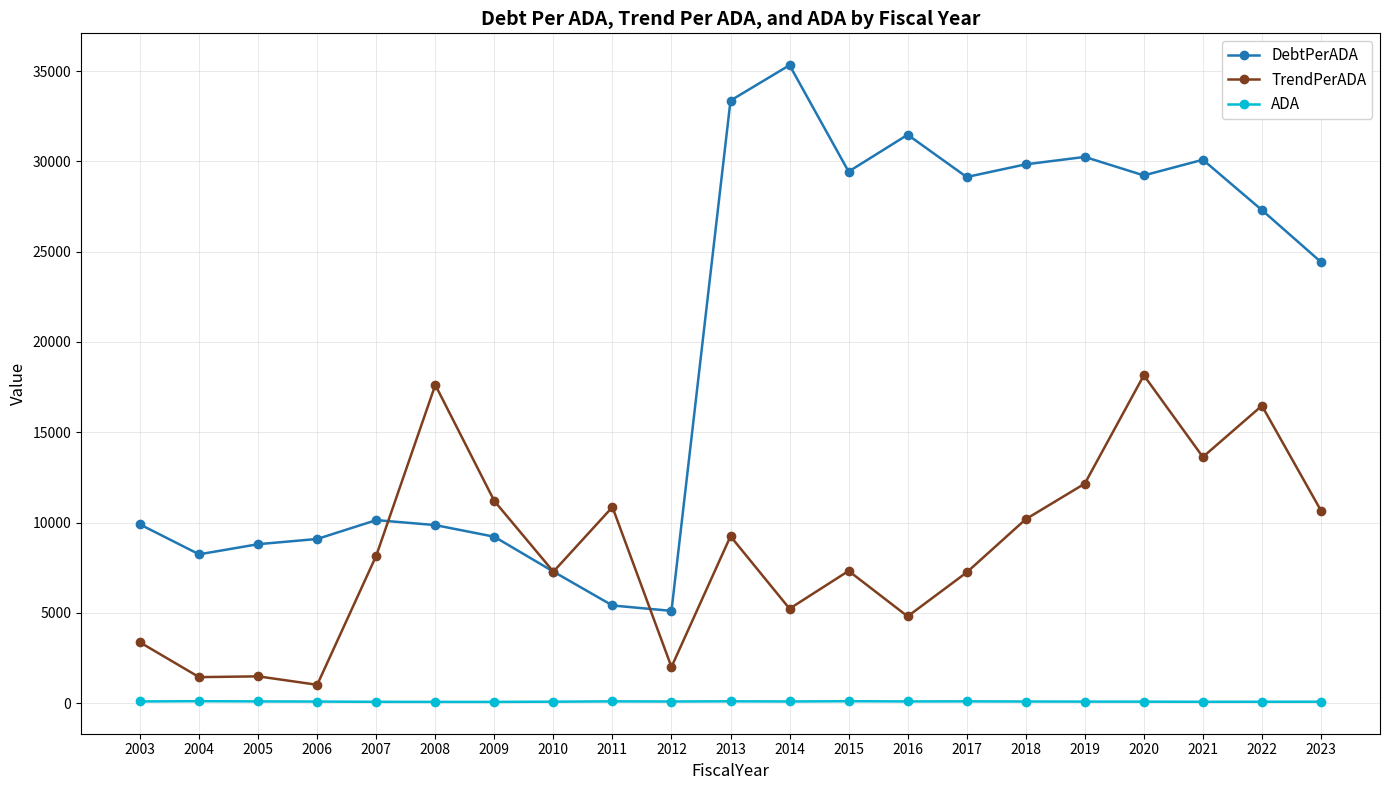

Rank the series by their maximum value, from highest to lowest.

DebtPerADA, TrendPerADA, ADA